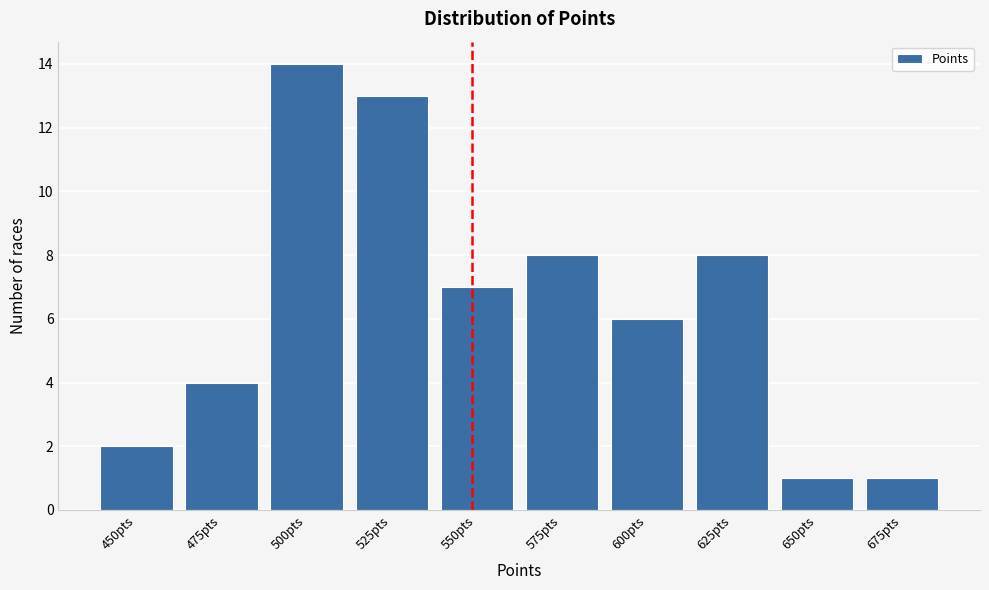

Reading left to right, what are all the values shown in this chart?

2	4	14	13	7	8	6	8	1	1